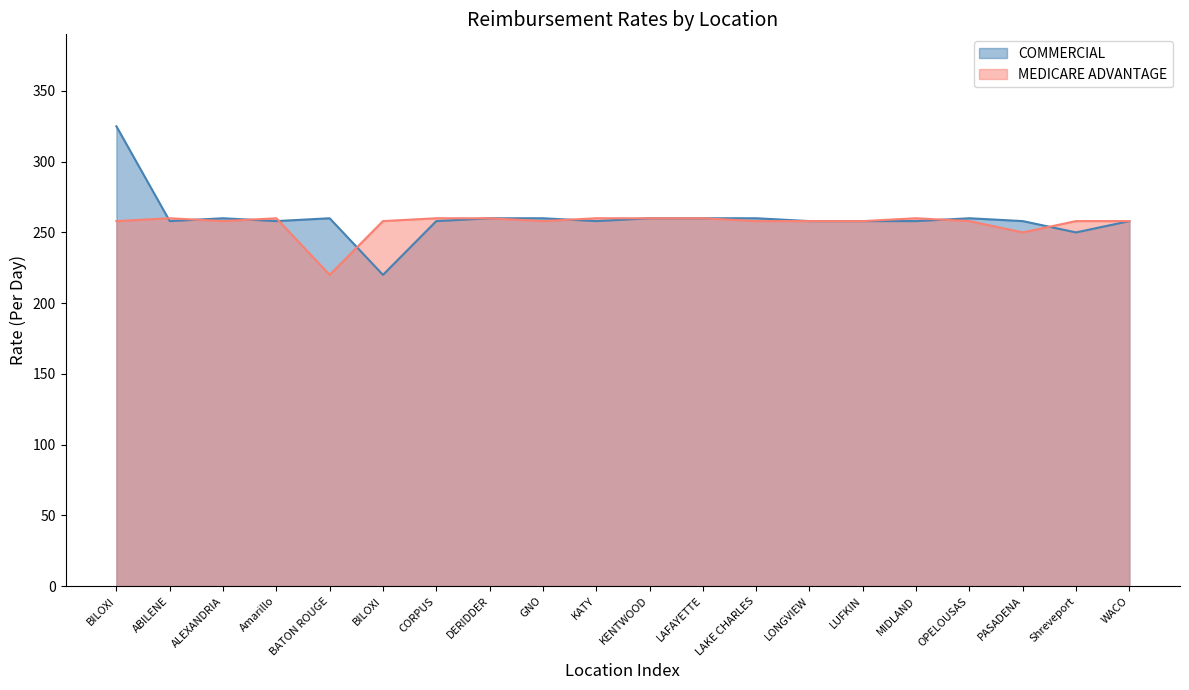

At which category does MEDICARE ADVANTAGE reach its first local valley?

ALEXANDRIA